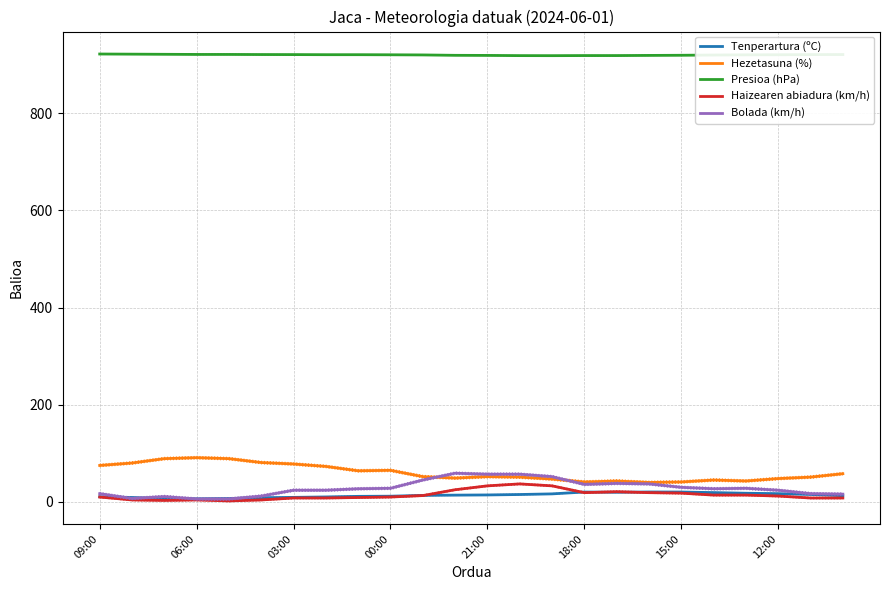

True or false: Presioa (hPa) and Hezetasuna (%) cross at least once.

False